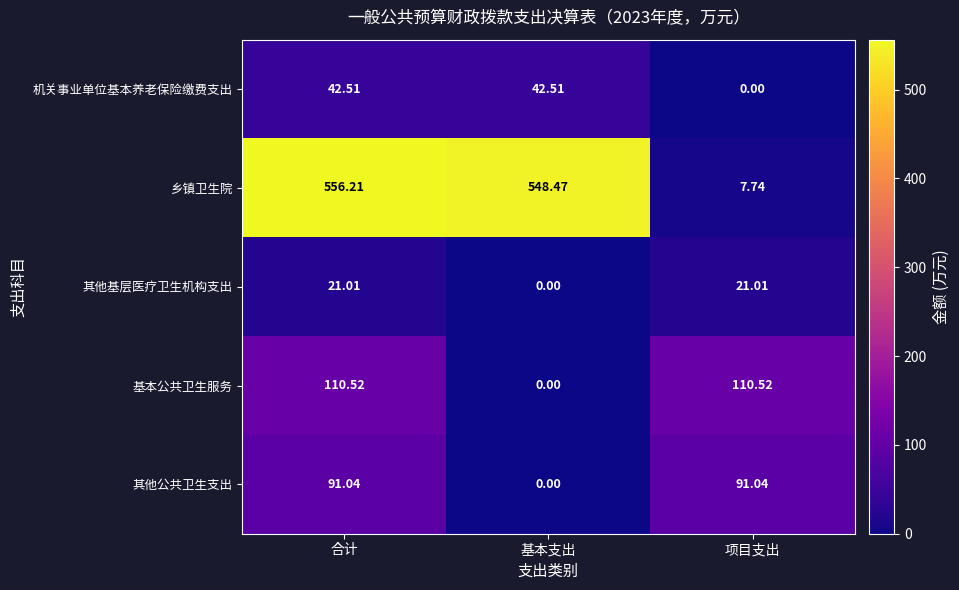

Which category has the lowest value in the 基本公共卫生服务 series?

基本支出